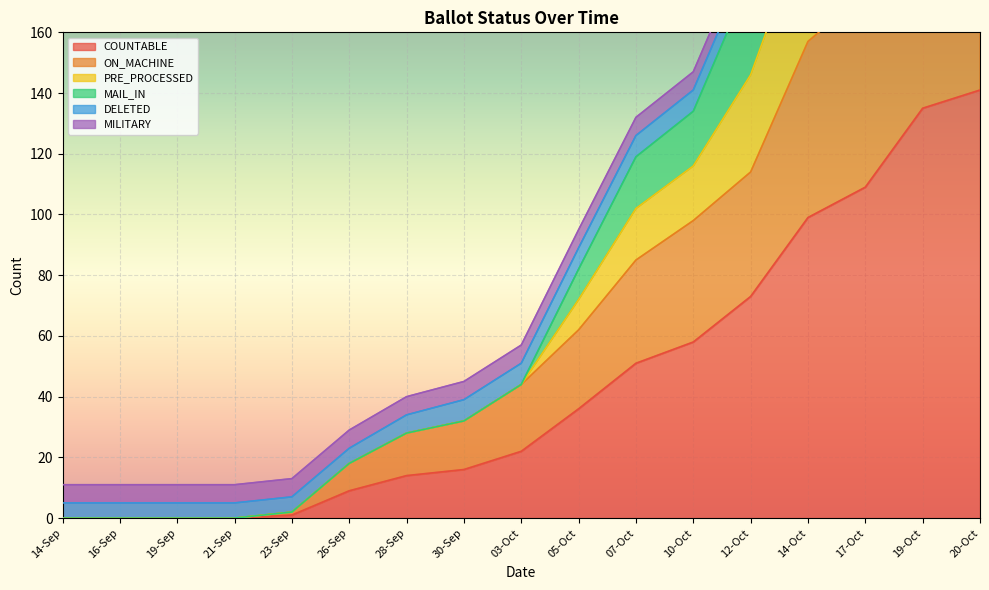

What is the highest value of the COUNTABLE series?

141